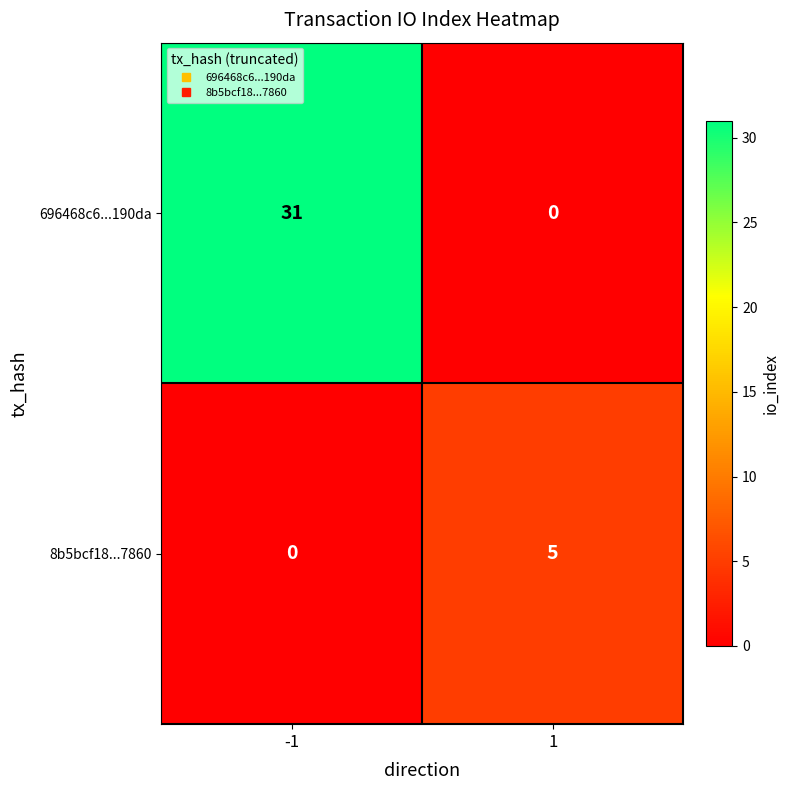

What is the total value across all series at 1?

5